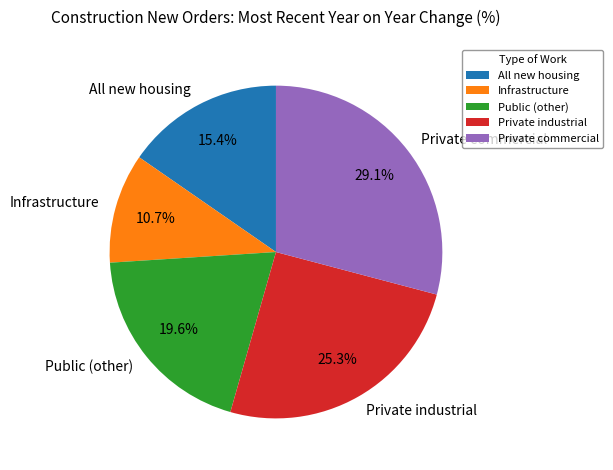

What percentage is the All new housing slice, to the nearest percent?

15%